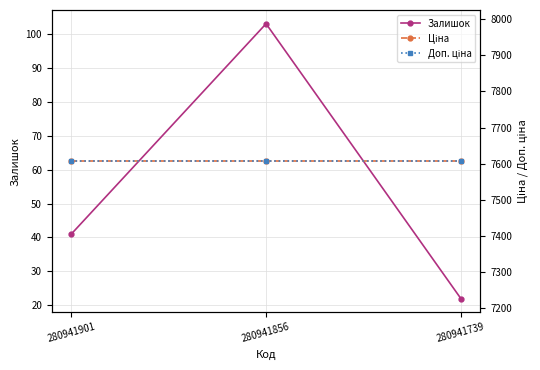

True or false: Доп. ціна has a value of 1838.3 at 280941739.

False